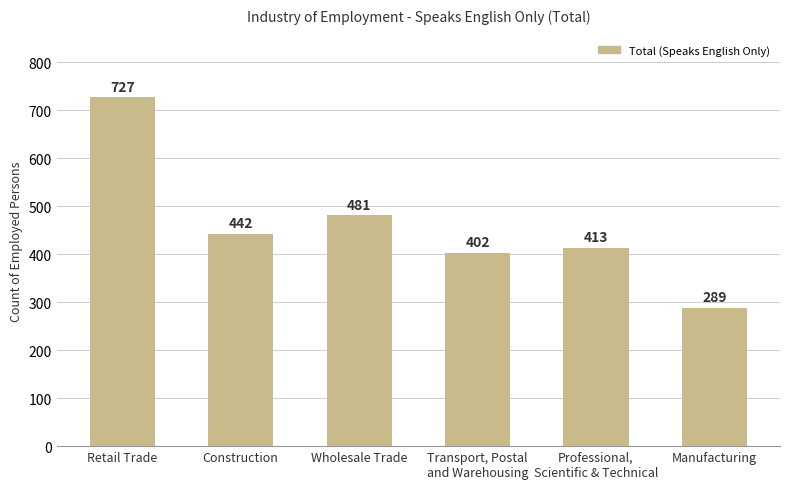

The chart shows a value of 404 at Manufacturing. True or false?

False